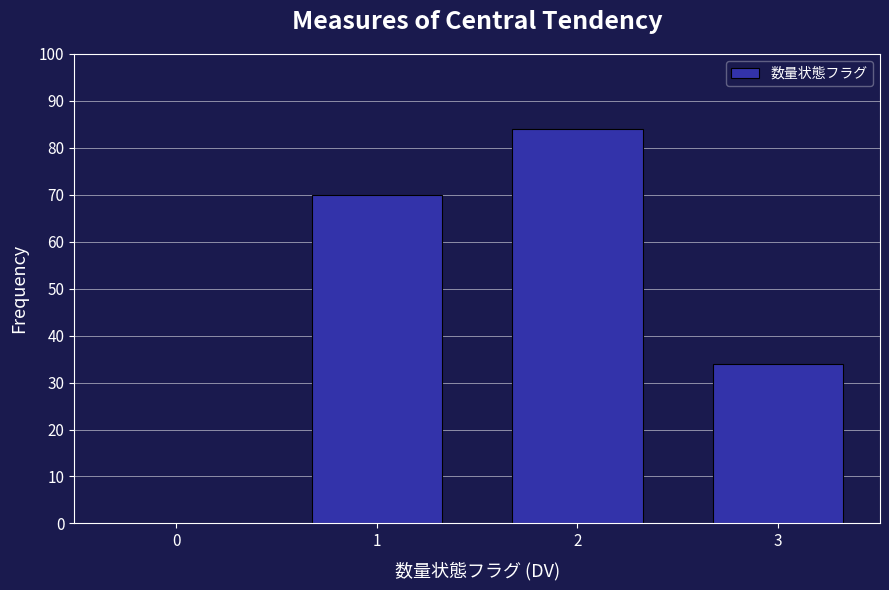

Reading left to right, what are all the values shown in this chart?

0=0	1=70	2=84	3=34